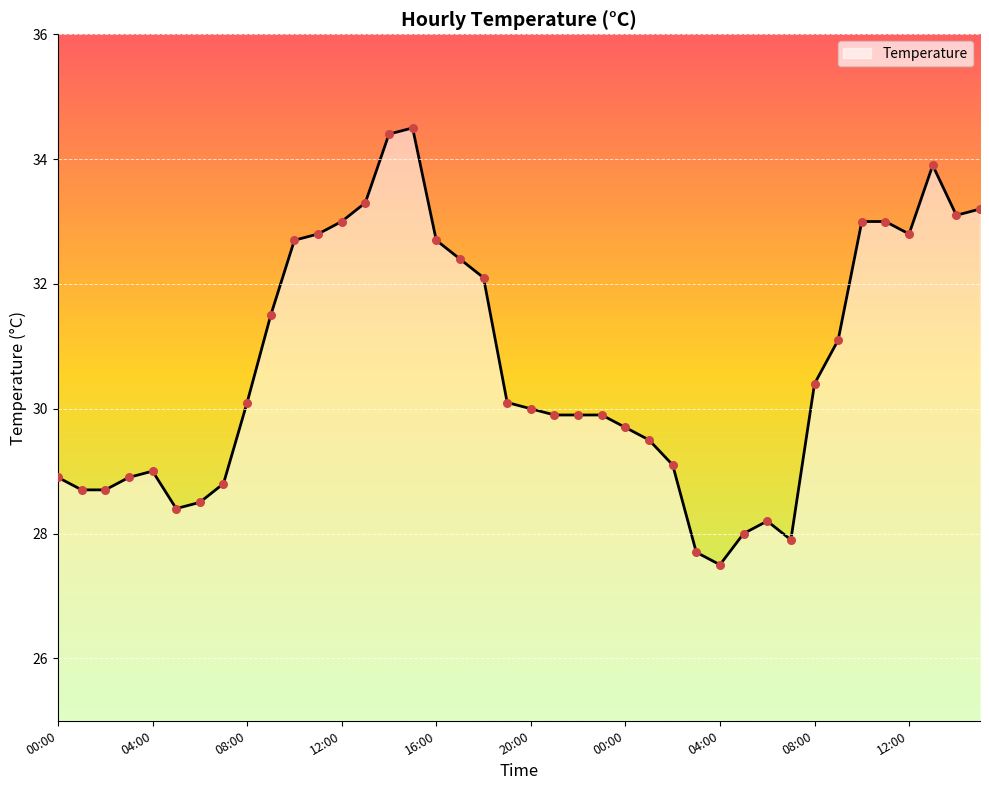

What is the smallest value displayed?

27.5